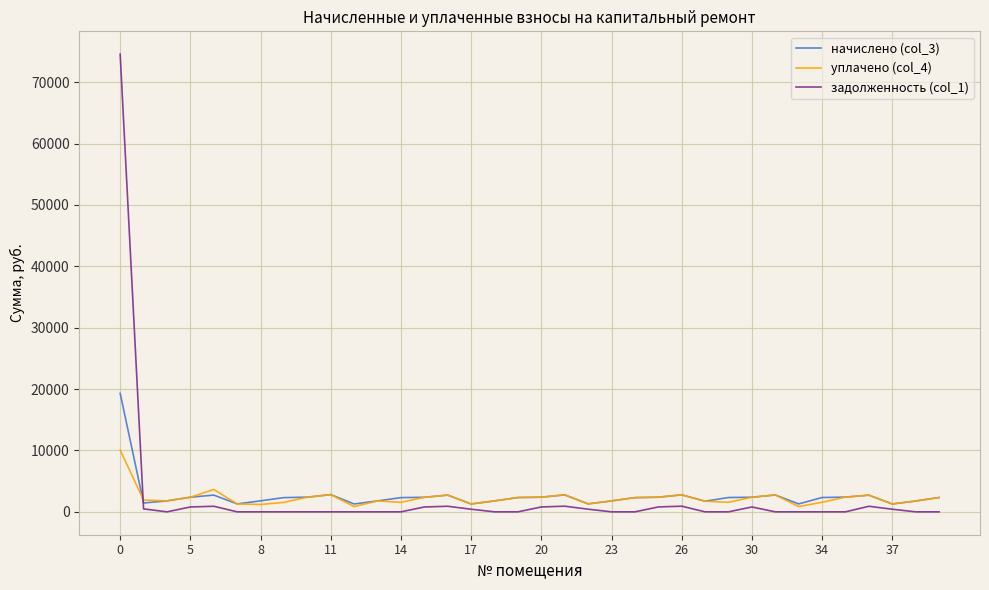

What is the maximum value for уплачено (col_4)?

10060.6